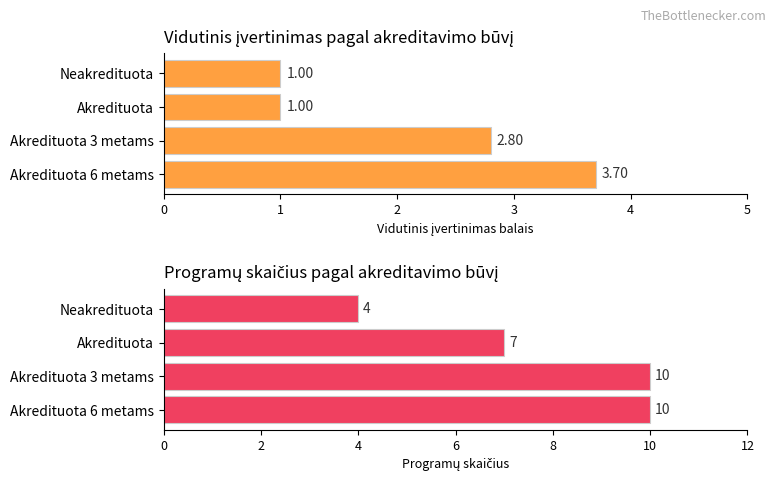

Is it true that Vidutinis įvertinimas equals 0.7 at Akredituota?

False